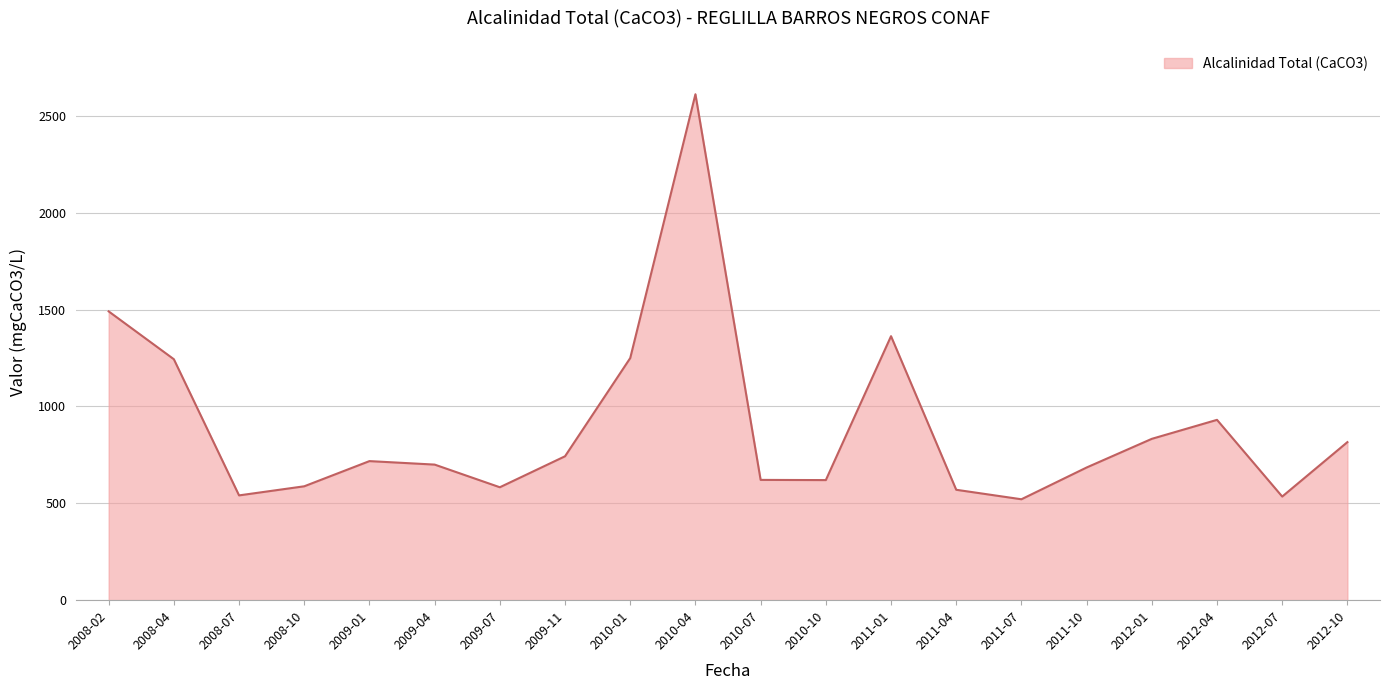

Between 2011-01 and 2010-10, which is larger?

2011-01